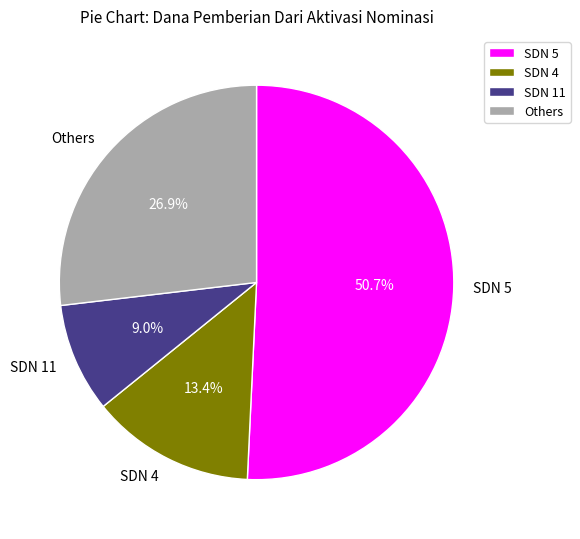

Does SDN 5 represent more than half of the total?

Yes